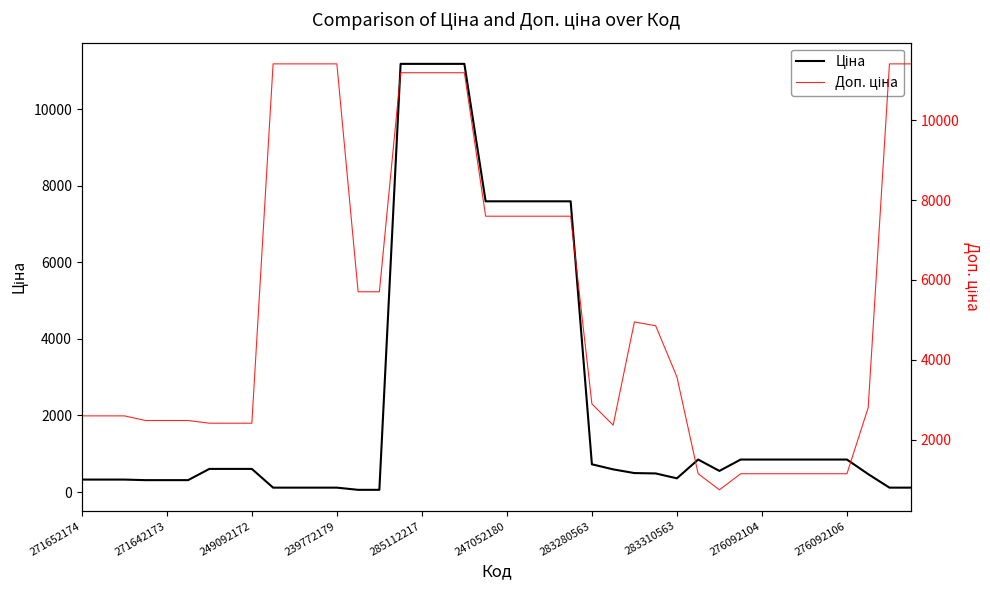

True or false: Ціна and Доп. ціна intersect in this chart.

False